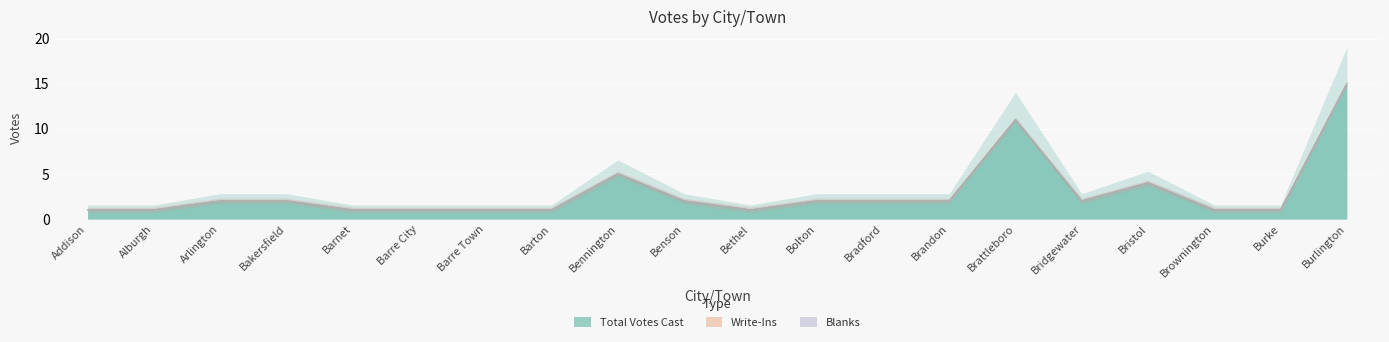

Is the value of Total Votes Cast at Barton greater than the value of Write-Ins at Barnet?

Yes